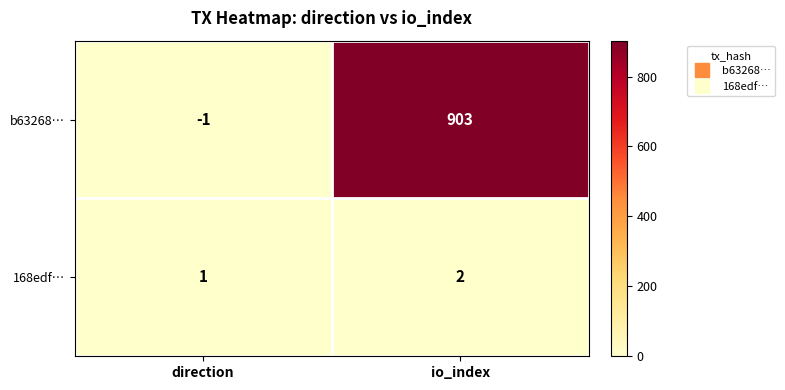

What is the minimum value shown in the chart?

-1